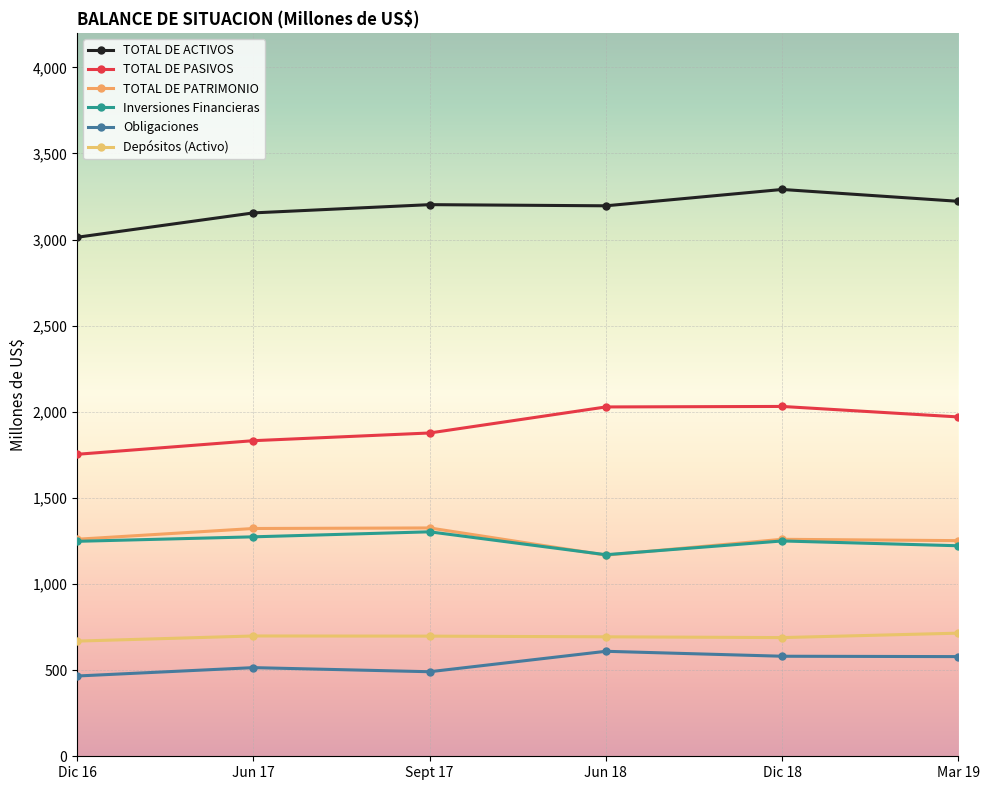

Rank the series at Mar 19 from lowest to highest value.

Obligaciones, Depósitos (Activo), Inversiones Financieras, TOTAL DE PATRIMONIO, TOTAL DE PASIVOS, TOTAL DE ACTIVOS